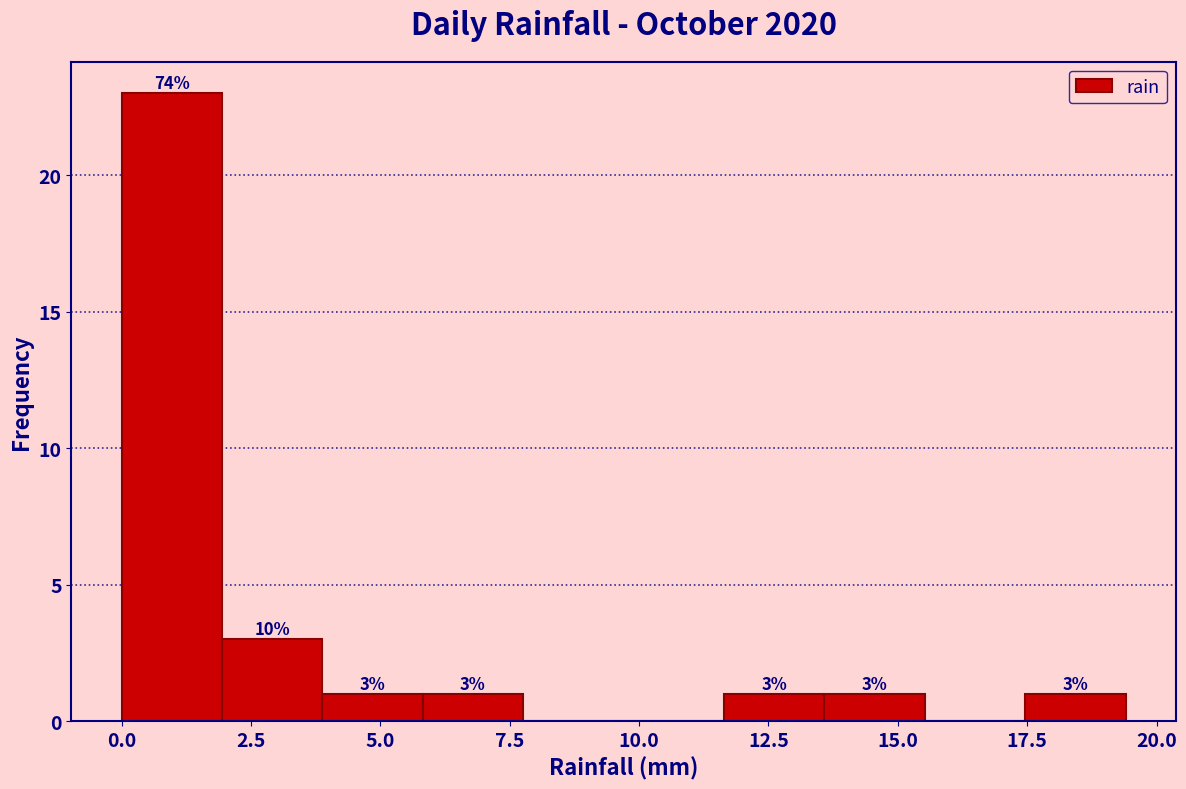

Around what value on the x-axis is the tallest bar? Give the approximate position of its centre, as read against the axis.

1.0